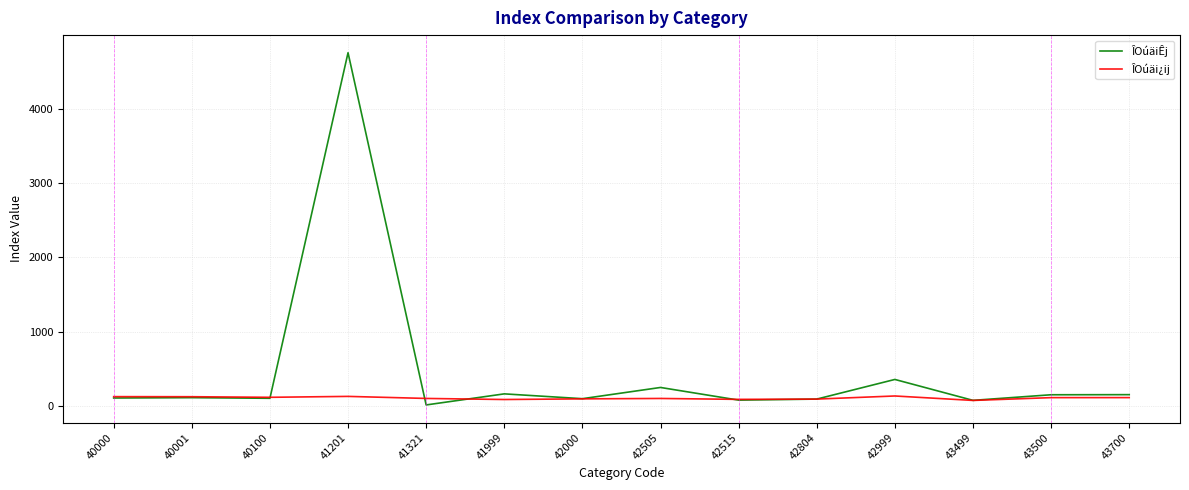

The value of ÎOúäi¿ij at 42000 is 93.9. True or false?

True